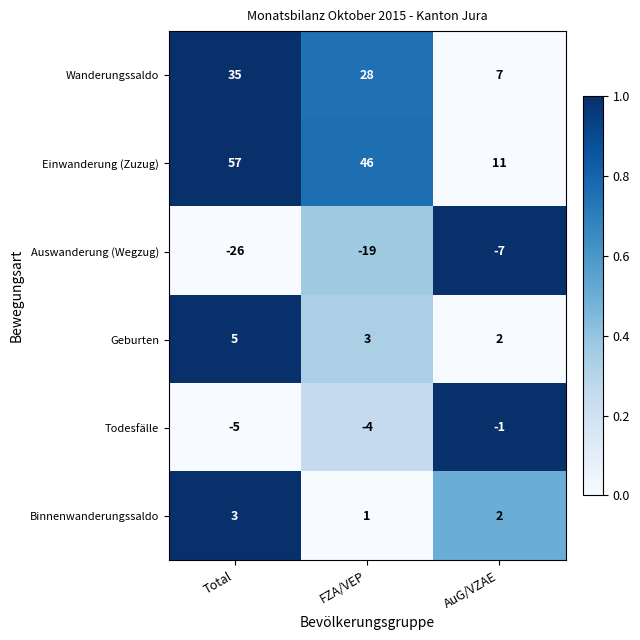

The Auswanderung (Wegzug) series shows -26 at Total. True or false?

True